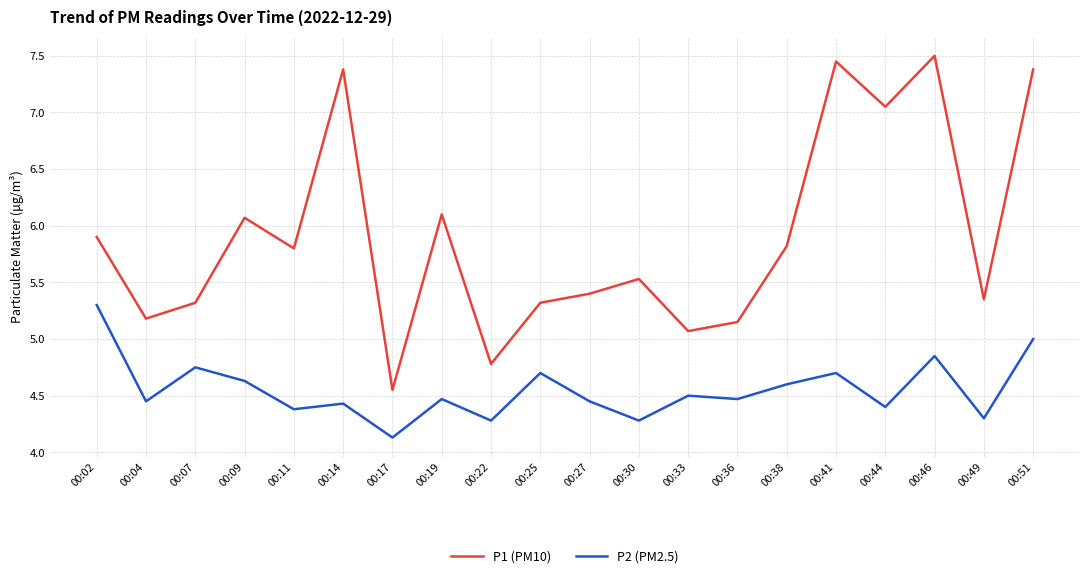

Rank the series at 00:44 from lowest to highest value.

P2 (PM2.5), P1 (PM10)